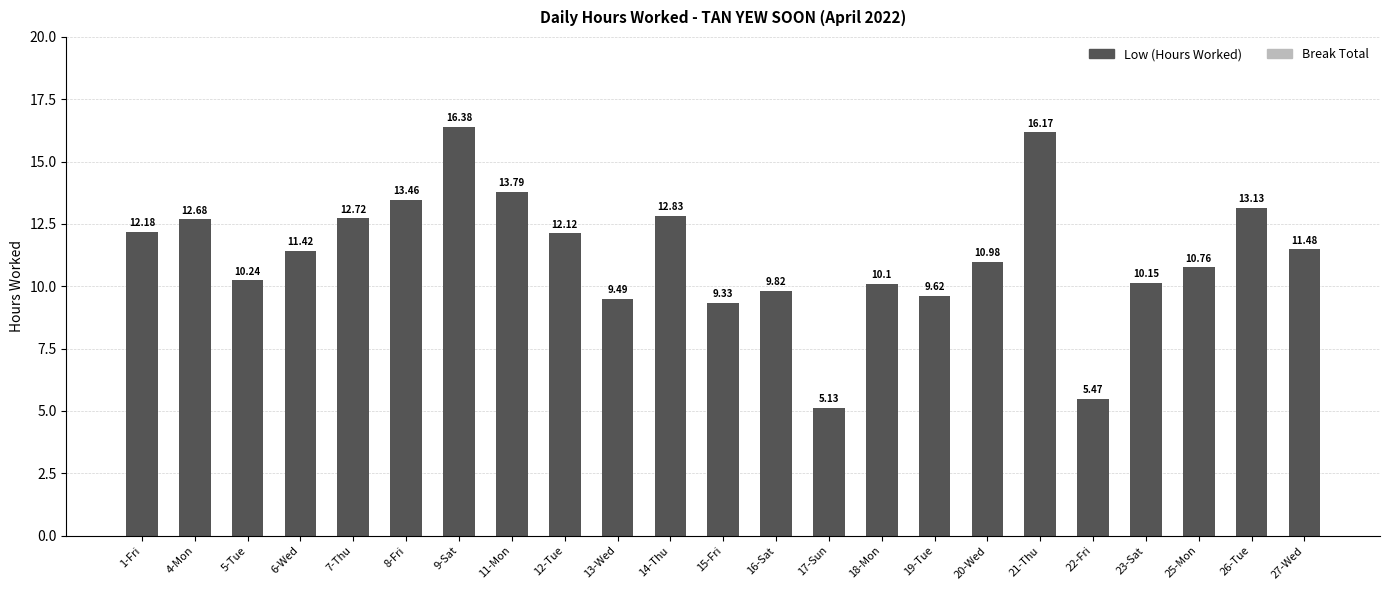

What is the label of the 7th bar from the left?

9-Sat